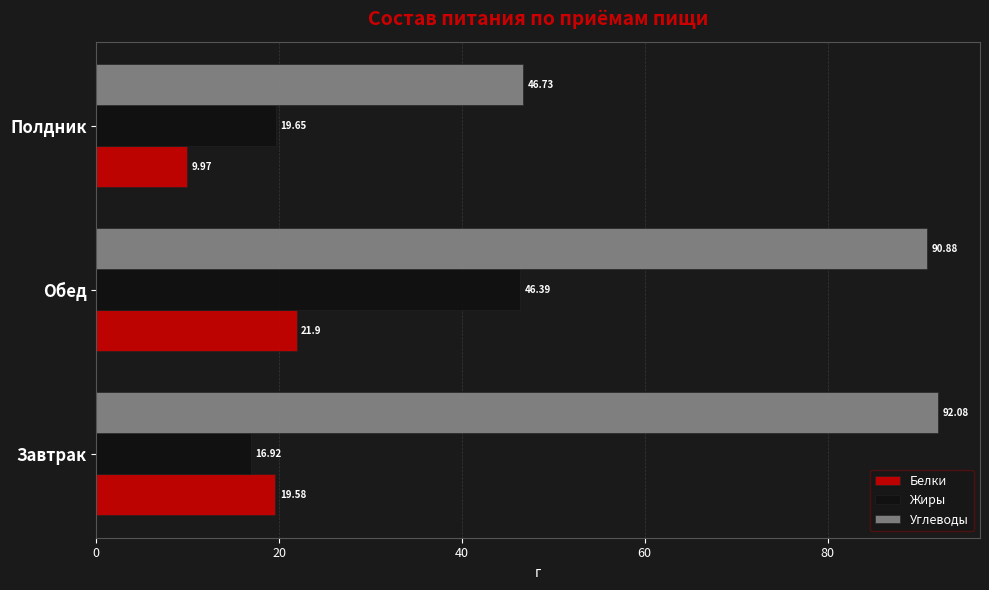

What is the minimum value for Жиры?

16.9